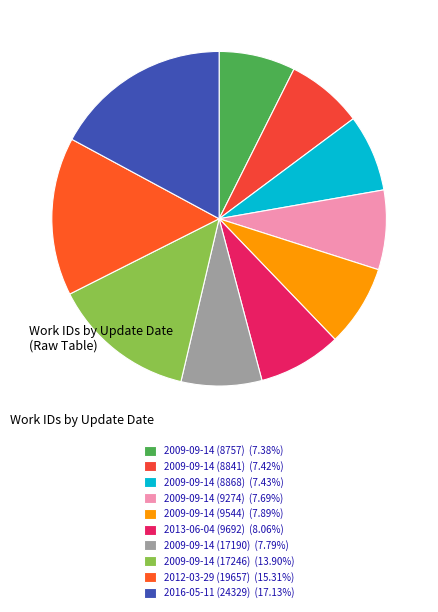

Rank the categories by value from lowest to highest.

2009-09-14 (8757), 2009-09-14 (8841), 2009-09-14 (8868), 2009-09-14 (9274), 2009-09-14 (17190), 2009-09-14 (9544), 2013-06-04 (9692), 2009-09-14 (17246), 2012-03-29 (19657), 2016-05-11 (24329)